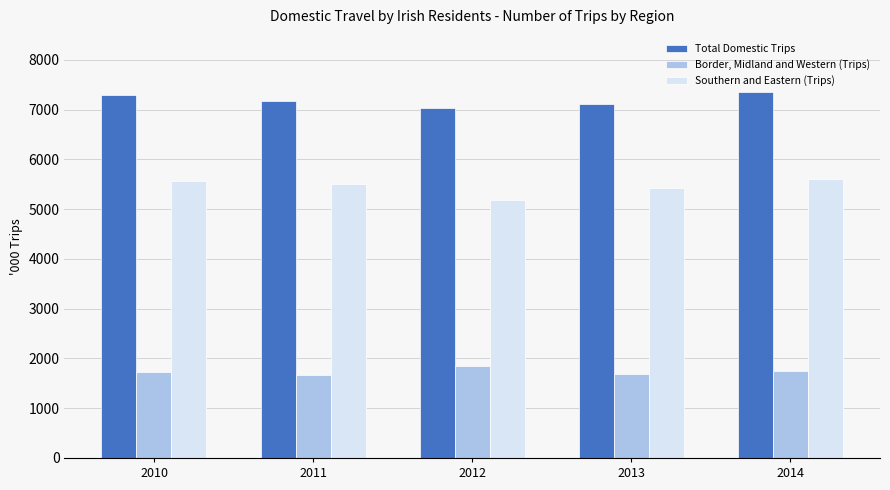

What is the value of the Southern and Eastern (Trips) bar at the 2nd from the left?

5505.9